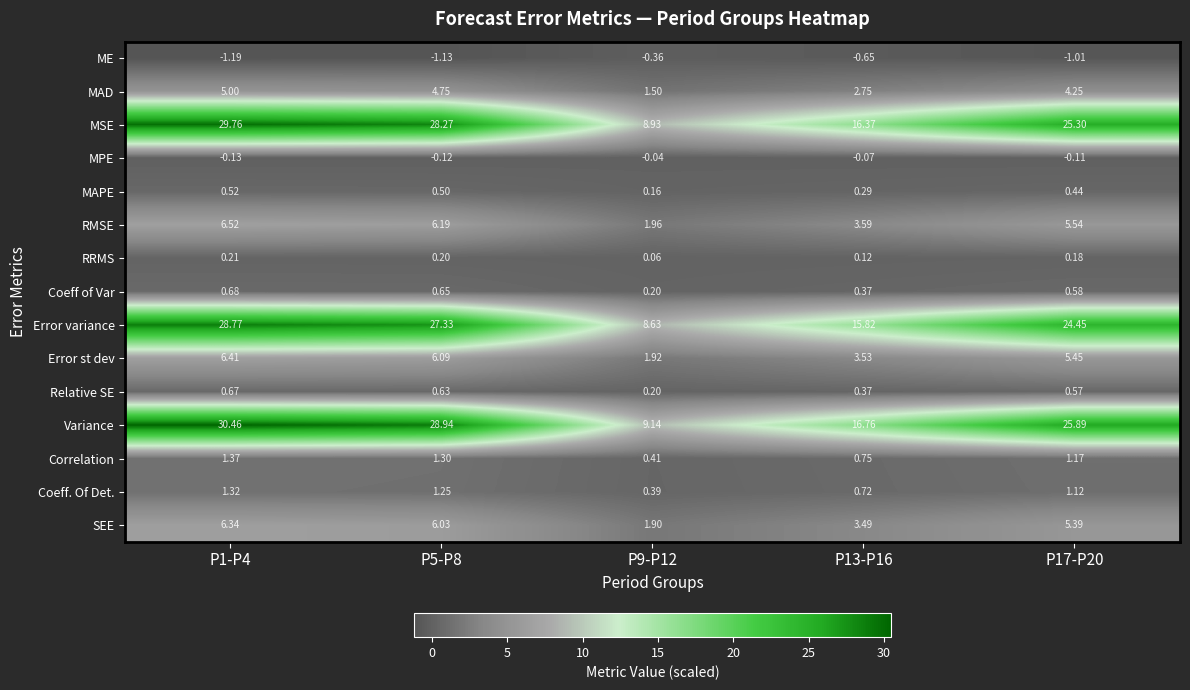

How many distinct data groups are displayed?

15